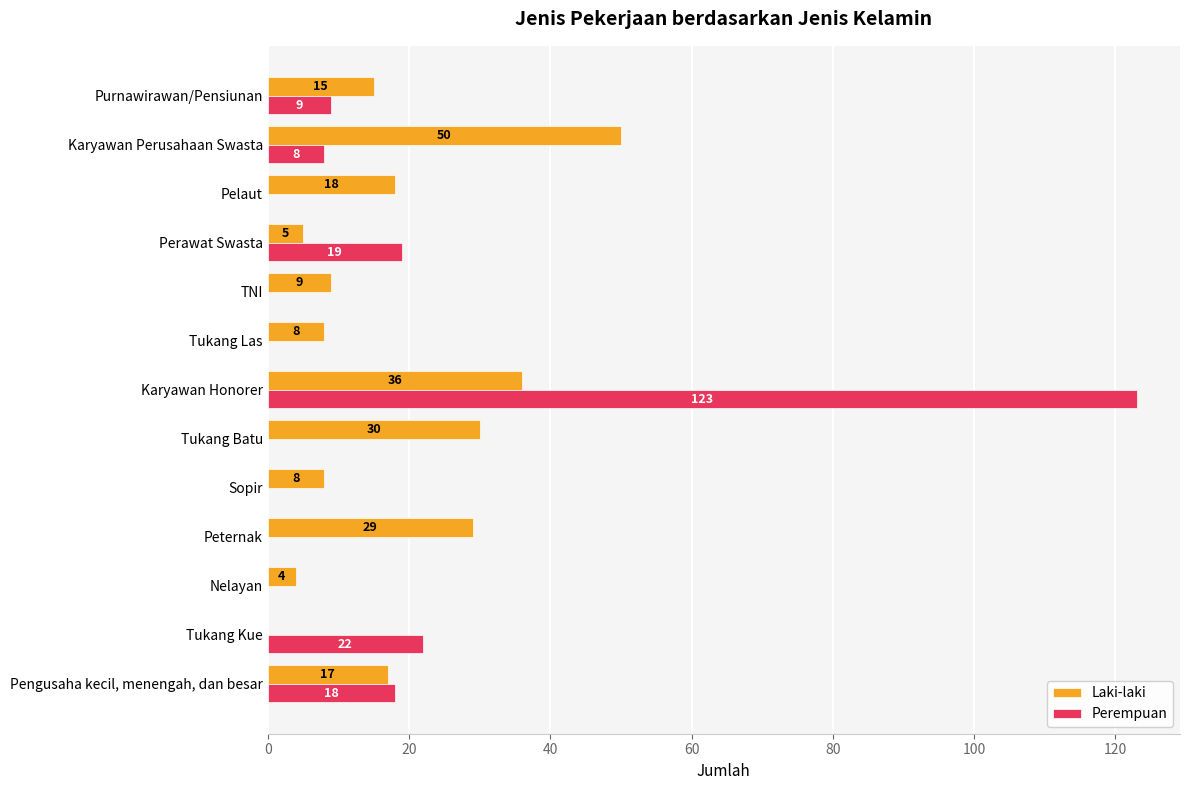

Read the Perempuan value at Perawat Swasta, to the nearest 5.

20